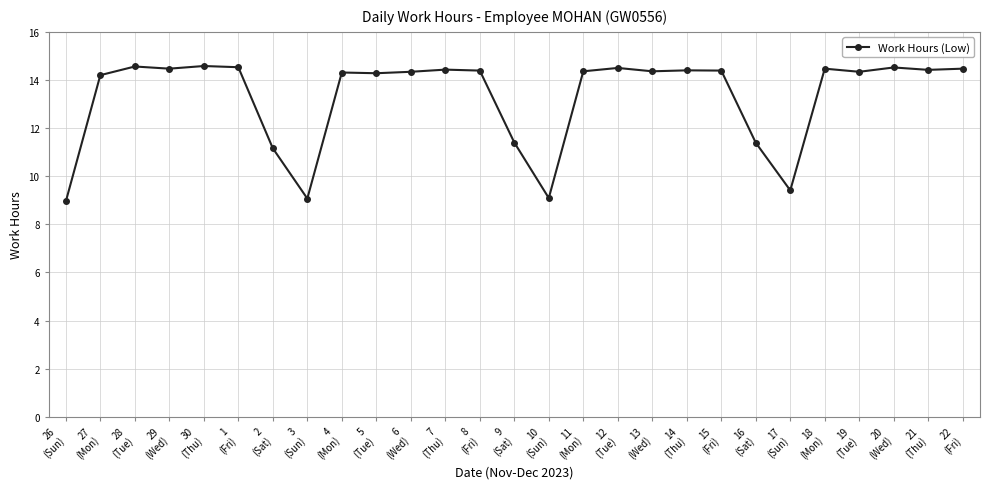

True or false: the data has more than 0 interior local peaks.

True